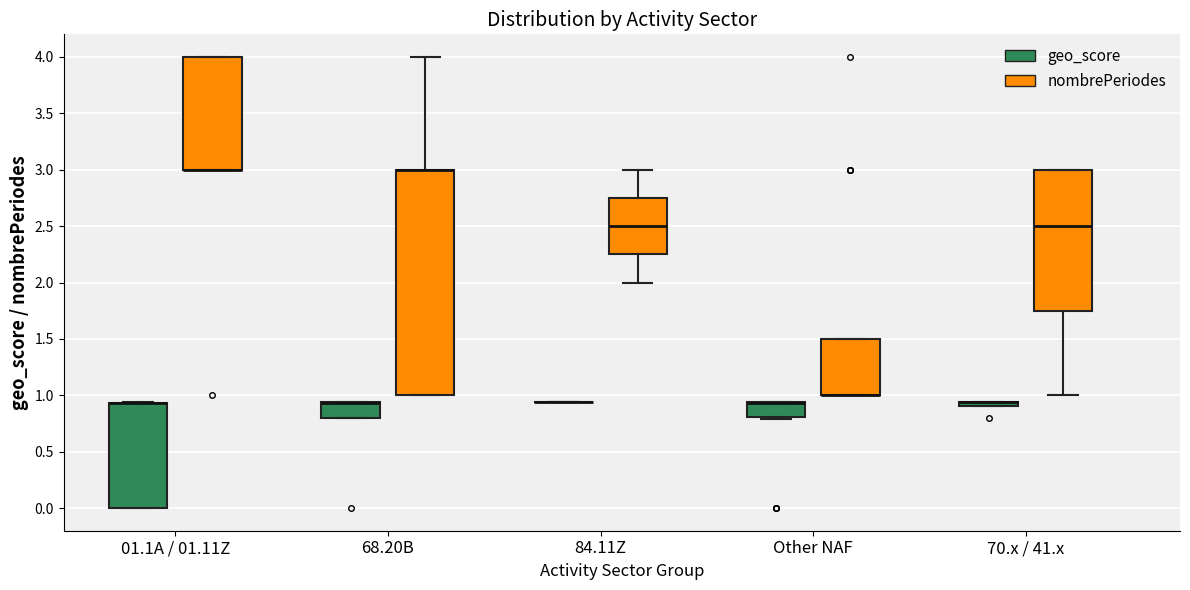

Which box is the tallest, from its lower edge to its upper edge?

68.20B (nombrePeriodes)